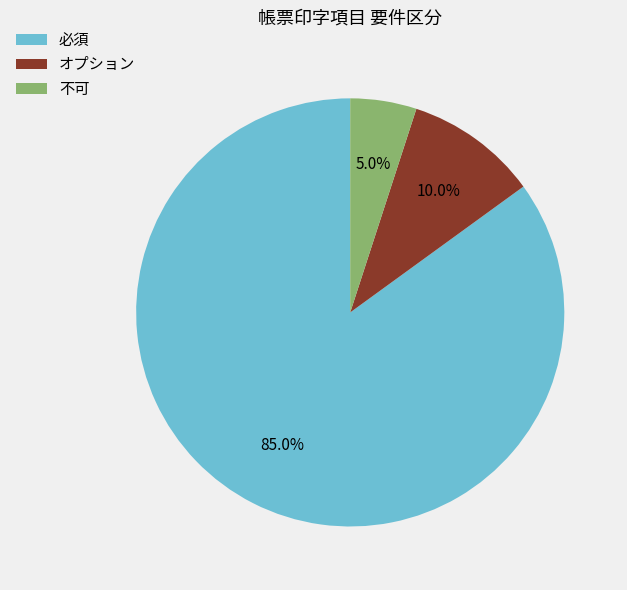

Count the number of slices in the pie.

3